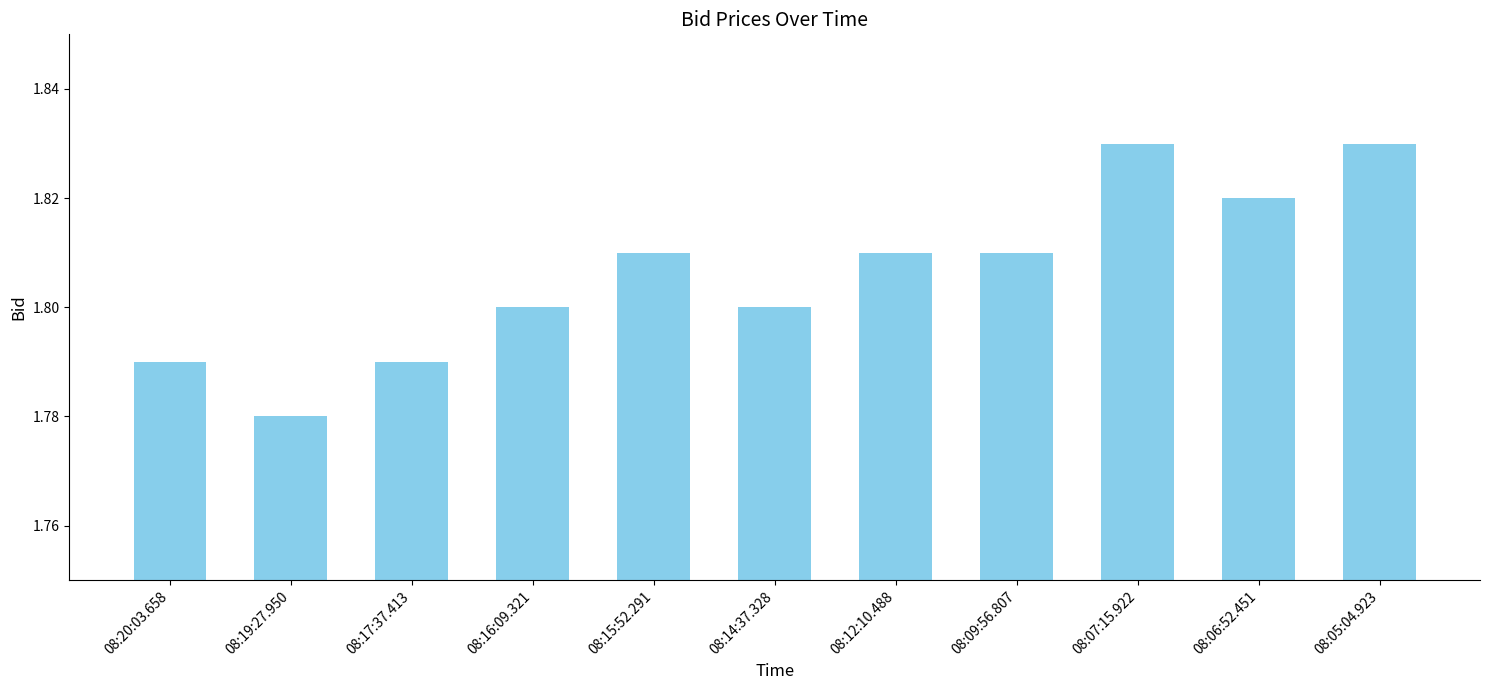

Which has a higher value, 08:12:10.488 or 08:19:27.950?

08:12:10.488